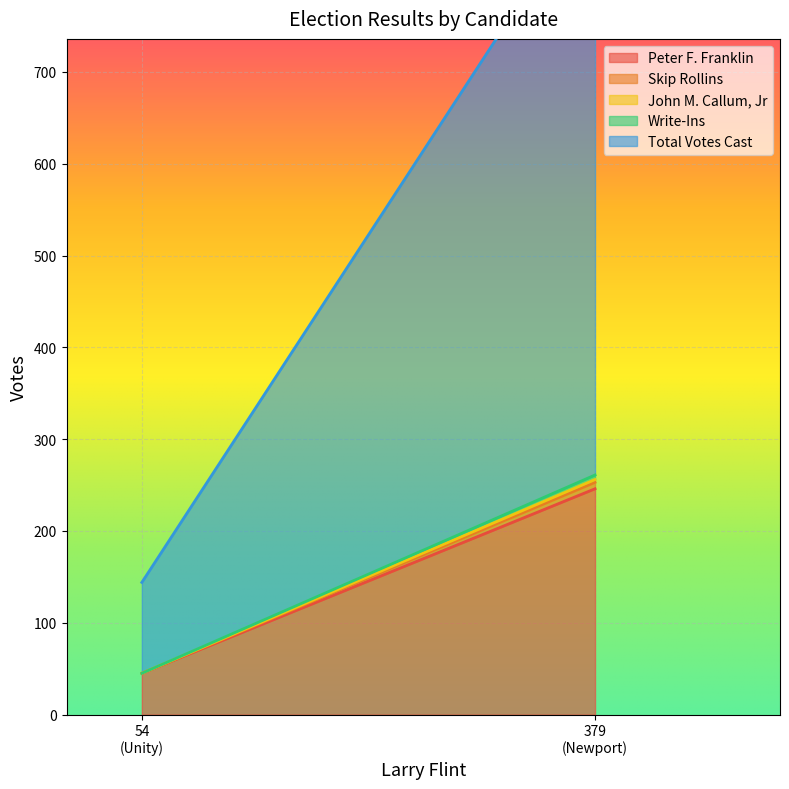

Is the value of Peter F. Franklin at 54 greater than the value of Skip Rollins at 54?

Yes